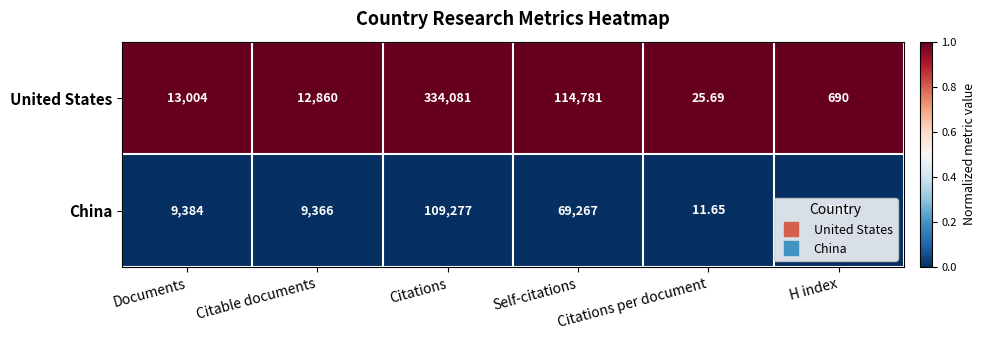

Which series changed the most between Citations per document and H index?

United States